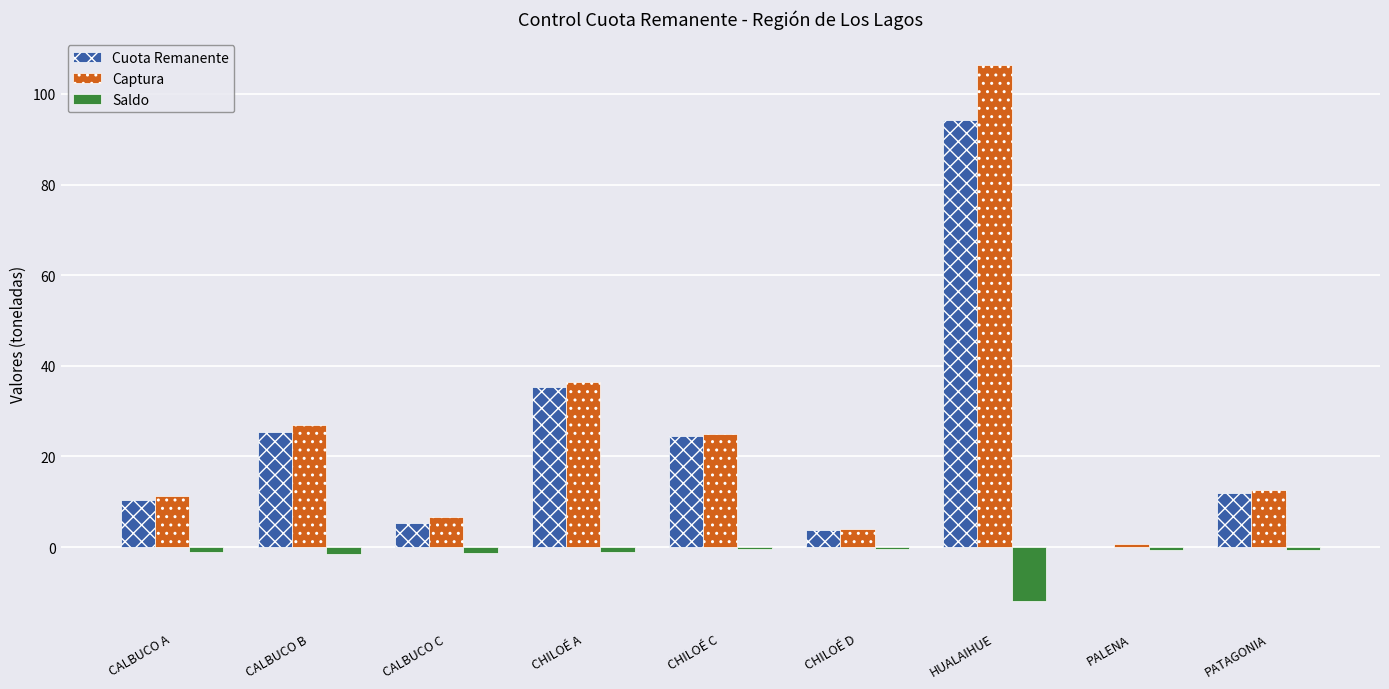

Are the bars grouped side by side (vs. stacked)?

Yes